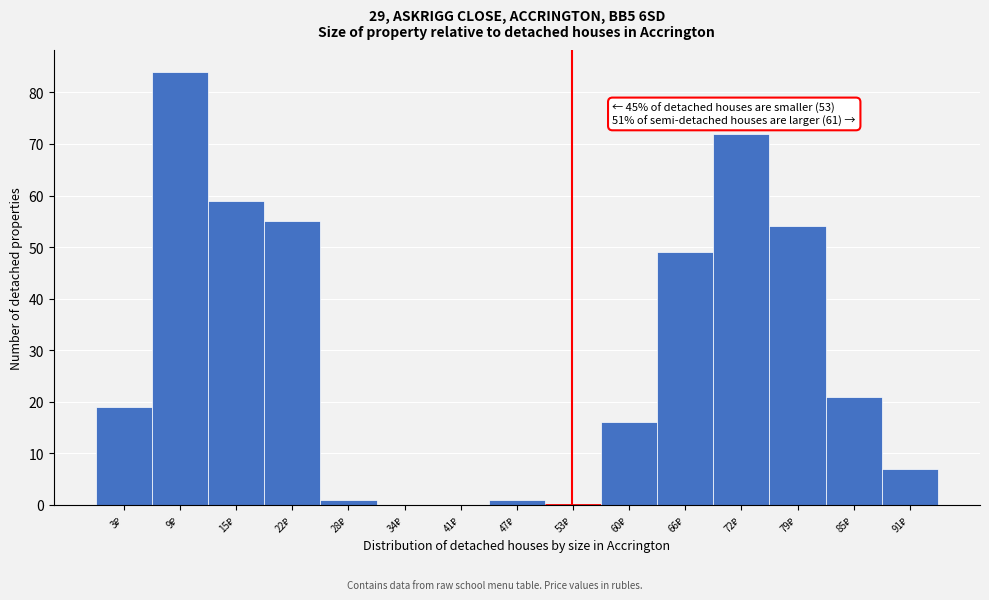

Which range on the x-axis has the tallest bar?

6 to 13